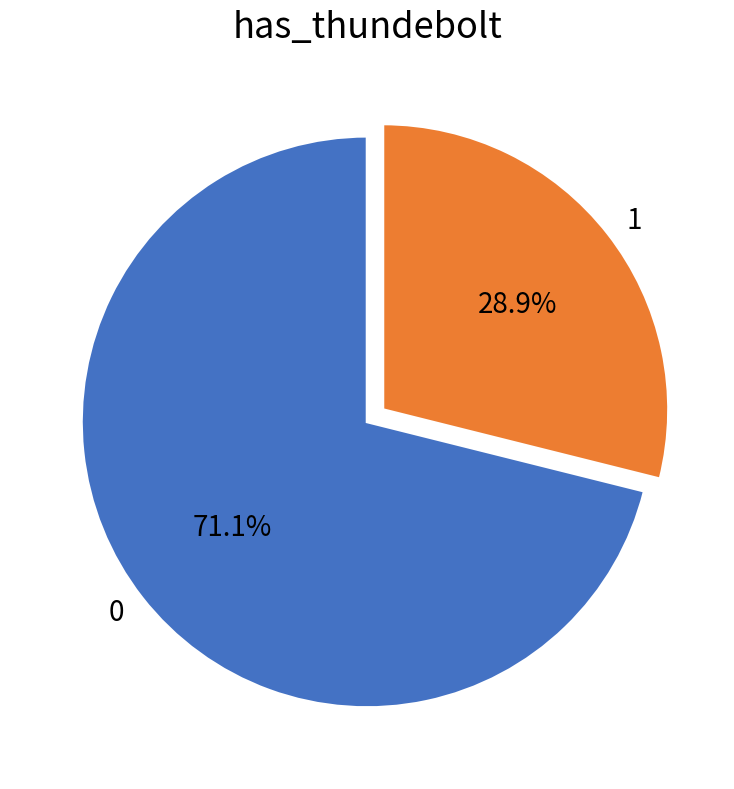

Which slice is the smallest?

1